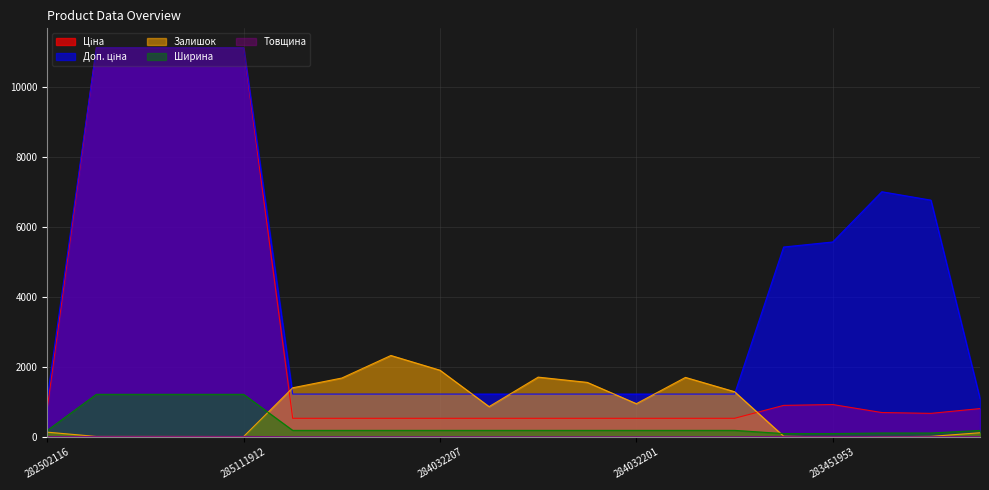

What is the value of the Залишок point at the 3rd from the left?

17.0